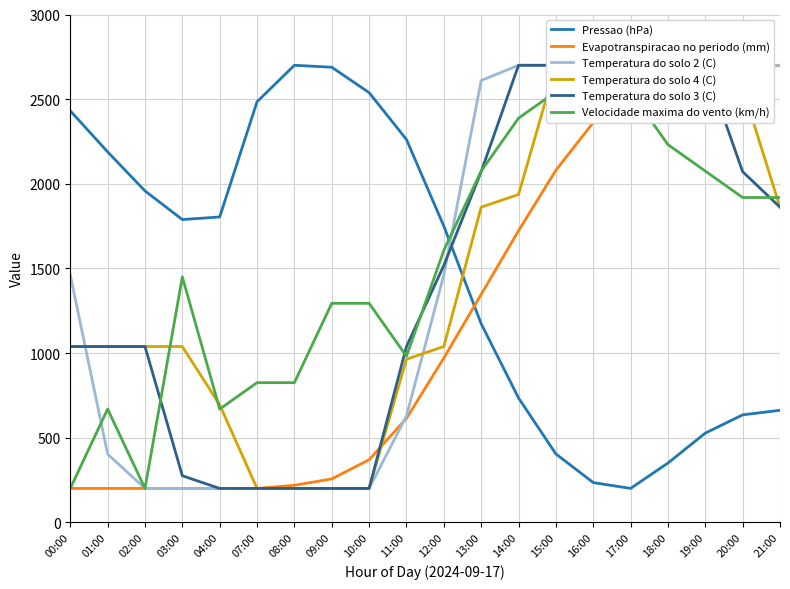

Reading left to right, transcribe all the data shown in this chart.

Pressao (hPa): 00:00=2430.8	01:00=2188.5	02:00=1957.7	03:00=1788.5	04:00=1803.8	07:00=2484.6	08:00=2700.0	09:00=2688.5	10:00=2538.5	11:00=2261.5	12:00=1750.0	13:00=1173.1	14:00=734.6	15:00=403.8	16:00=234.6	17:00=200.0	18:00=350.0	19:00=526.9	20:00=634.6	21:00=661.5
Evapotranspiracao no periodo (mm): 00:00=200.0	01:00=200.0	02:00=200.0	03:00=200.0	04:00=200.0	07:00=200.0	08:00=218.5	09:00=256.2	10:00=369.5	11:00=613.7	12:00=970.4	13:00=1346.4	14:00=1722.4	15:00=2079.8	16:00=2361.8	17:00=2549.8	18:00=2625.3	19:00=2643.8	20:00=2681.5	21:00=2700.0
Temperatura do solo 2 (C): 00:00=1461.3	01:00=402.7	02:00=200.0	03:00=200.0	04:00=200.0	07:00=200.0	08:00=200.0	09:00=200.0	10:00=200.0	11:00=627.9	12:00=1461.3	13:00=2609.9	14:00=2700.0	15:00=2700.0	16:00=2700.0	17:00=2700.0	18:00=2700.0	19:00=2700.0	20:00=2700.0	21:00=2700.0
Temperatura do solo 4 (C): 00:00=1038.3	01:00=1038.3	02:00=1038.3	03:00=1038.3	04:00=694.0	07:00=200.0	08:00=200.0	09:00=200.0	10:00=200.0	11:00=963.5	12:00=1038.3	13:00=1861.7	14:00=1936.5	15:00=2700.0	16:00=2700.0	17:00=2700.0	18:00=2700.0	19:00=2700.0	20:00=2565.3	21:00=1861.7
Temperatura do solo 3 (C): 00:00=1038.3	01:00=1038.3	02:00=1038.3	03:00=274.9	04:00=200.0	07:00=200.0	08:00=200.0	09:00=200.0	10:00=200.0	11:00=1038.3	12:00=1517.4	13:00=2071.3	14:00=2700.0	15:00=2700.0	16:00=2700.0	17:00=2700.0	18:00=2700.0	19:00=2700.0	20:00=2071.3	21:00=1861.7
Velocidade maxima do vento (km/h): 00:00=200.0	01:00=668.8	02:00=200.0	03:00=1450.0	04:00=668.8	07:00=825.0	08:00=825.0	09:00=1293.7	10:00=1293.7	11:00=981.2	12:00=1606.2	13:00=2075.0	14:00=2387.5	15:00=2543.7	16:00=2700.0	17:00=2543.7	18:00=2231.2	19:00=2075.0	20:00=1918.8	21:00=1918.8